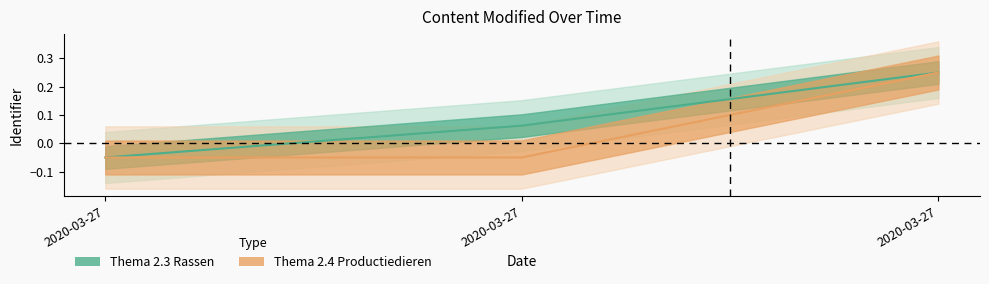

What is the difference between the maximum and second lowest values in the Thema 2.4 Productiedieren series?

0.3